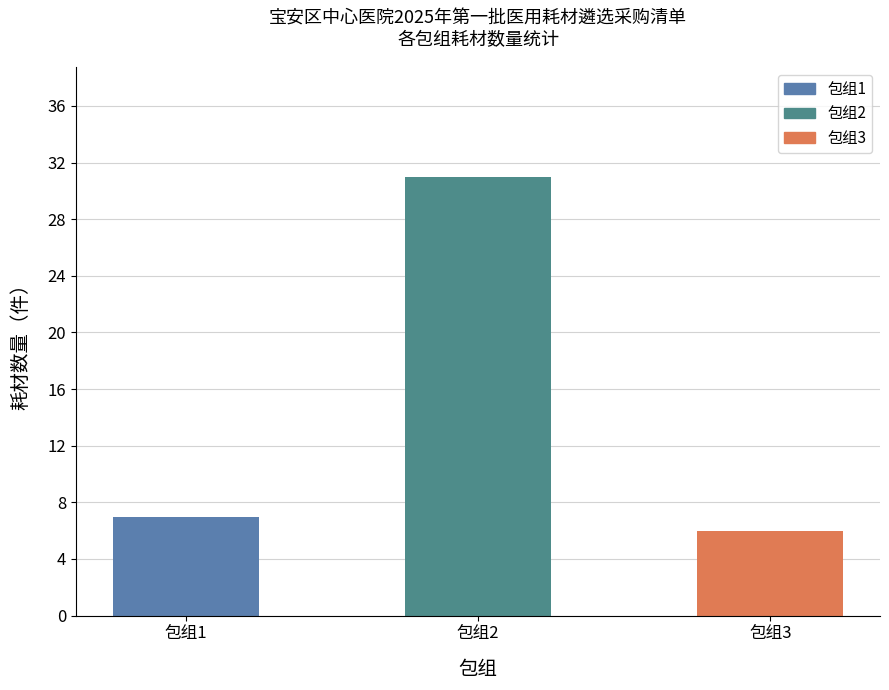

How many bars are there in total?

3